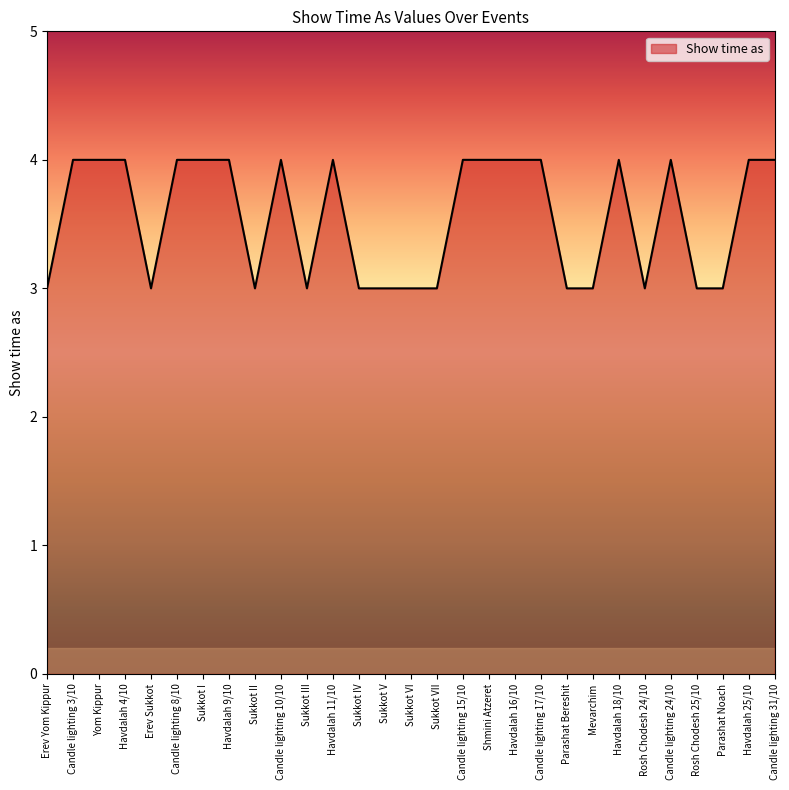

What is the minimum value shown in the chart?

3